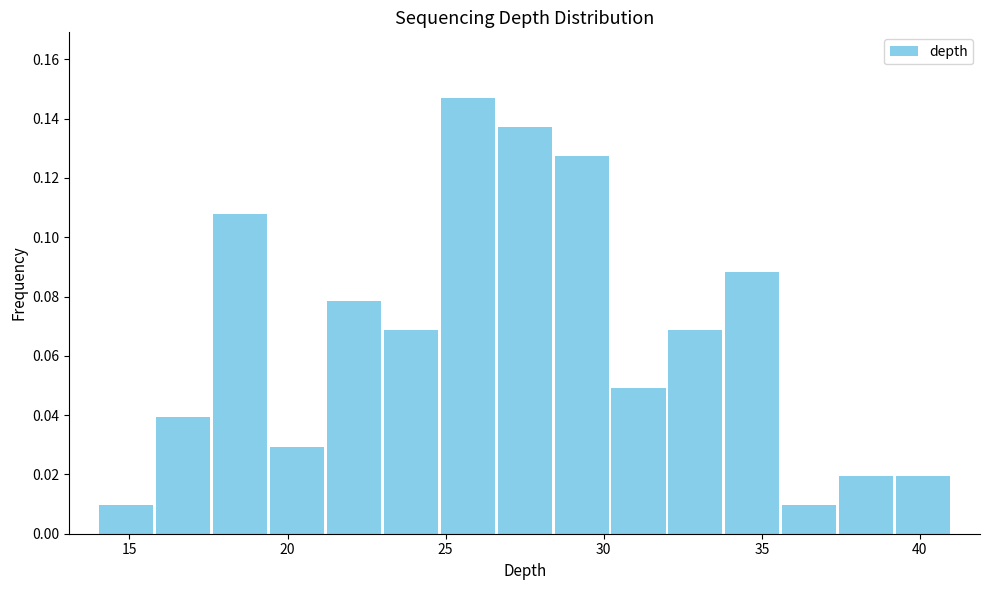

Around what value on the x-axis is the tallest bar? Give the approximate position of its centre, as read against the axis.

25.5